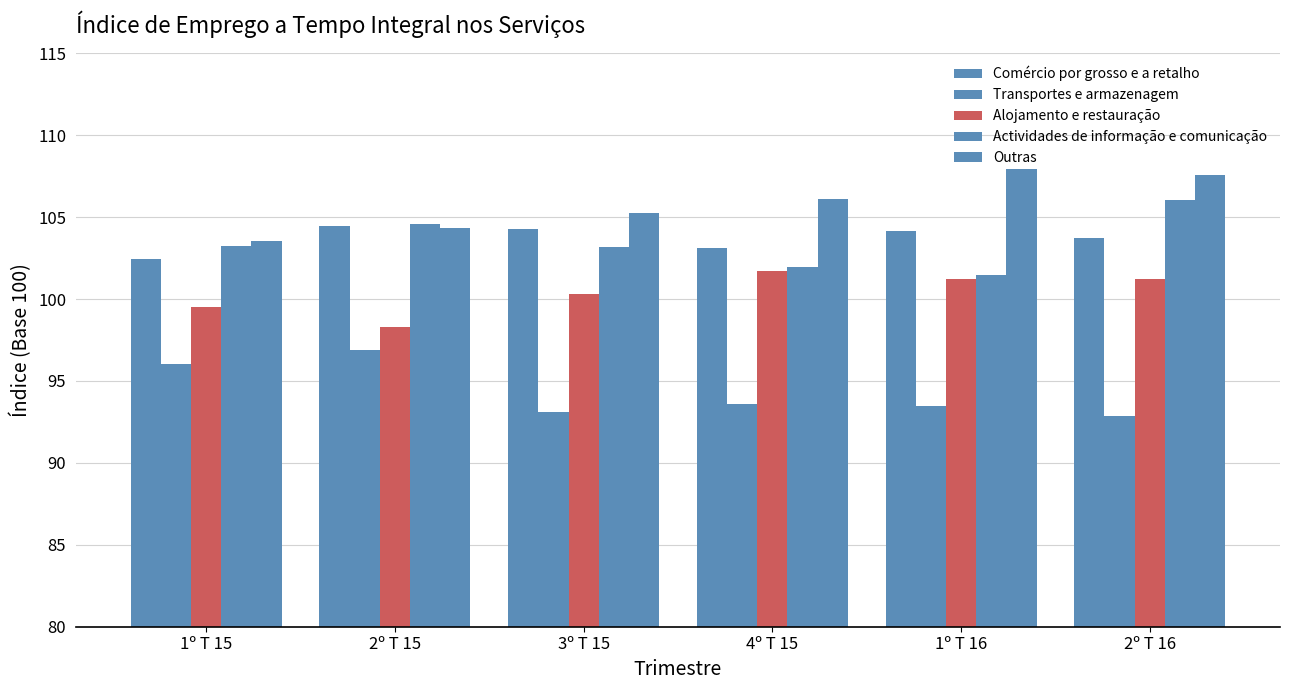

How many bars are there in total?

30